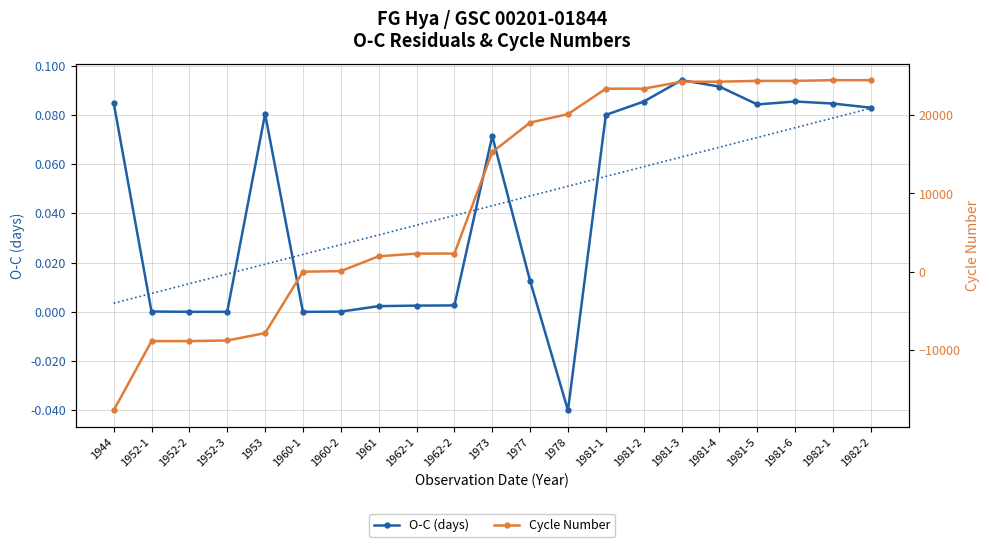

Rank the series by their maximum value, from highest to lowest.

Cycle Number, O-C (days)